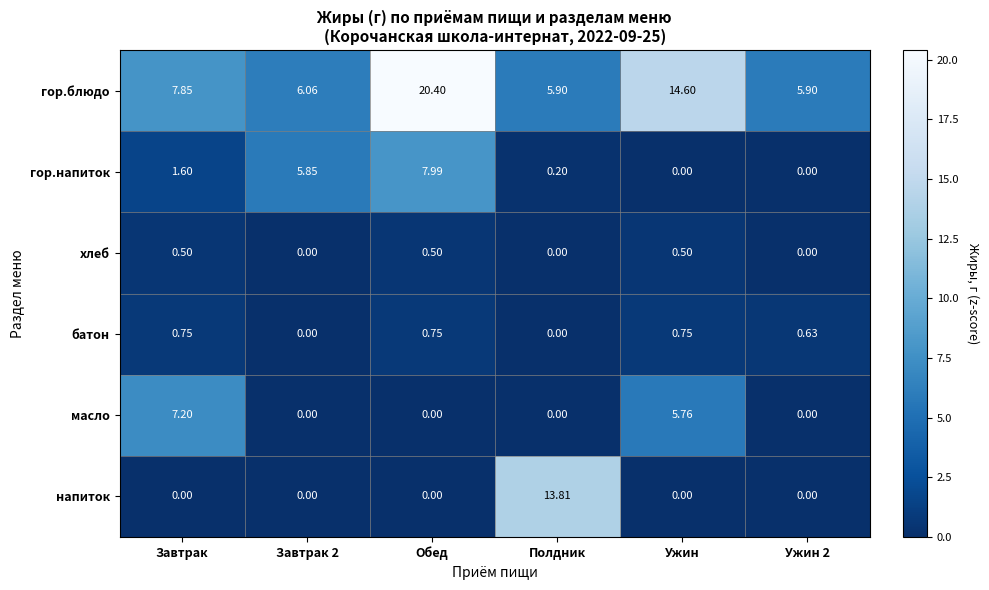

Which category has the highest value in the напиток series?

Полдник